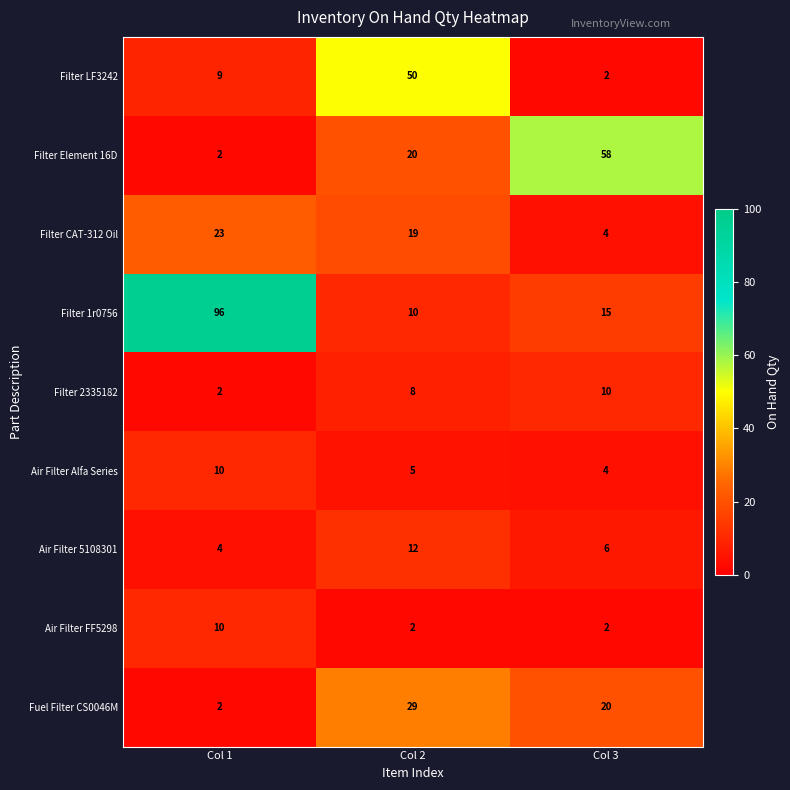

The value of Air Filter FF5298 at Col 1 is 10. True or false?

True